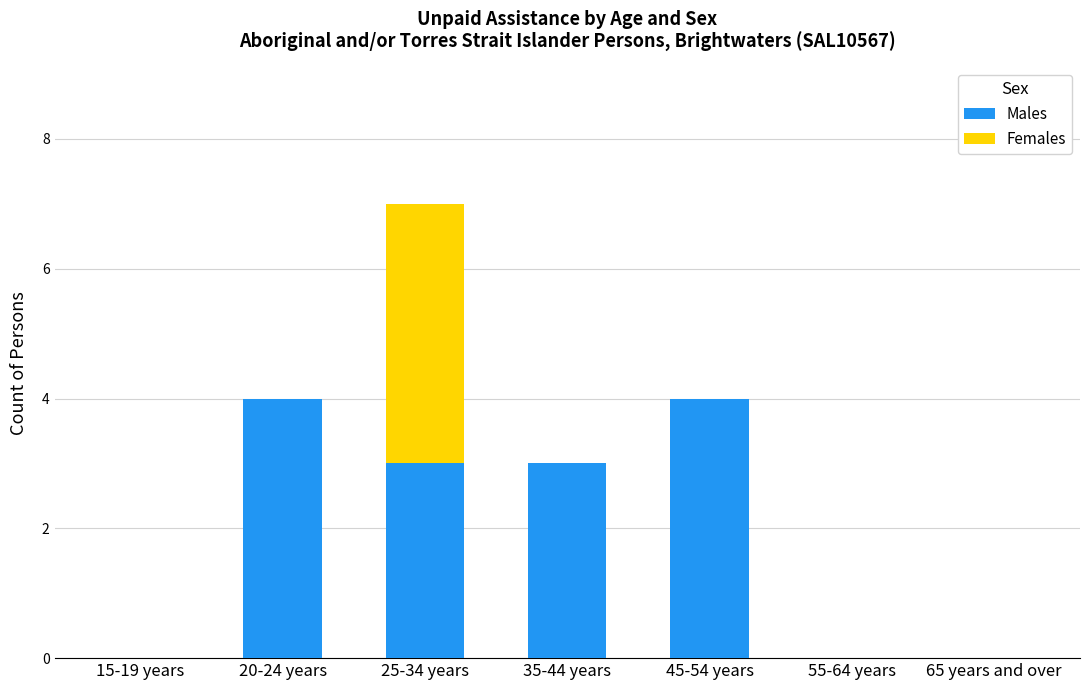

Are the bars grouped side by side (vs. stacked)?

No